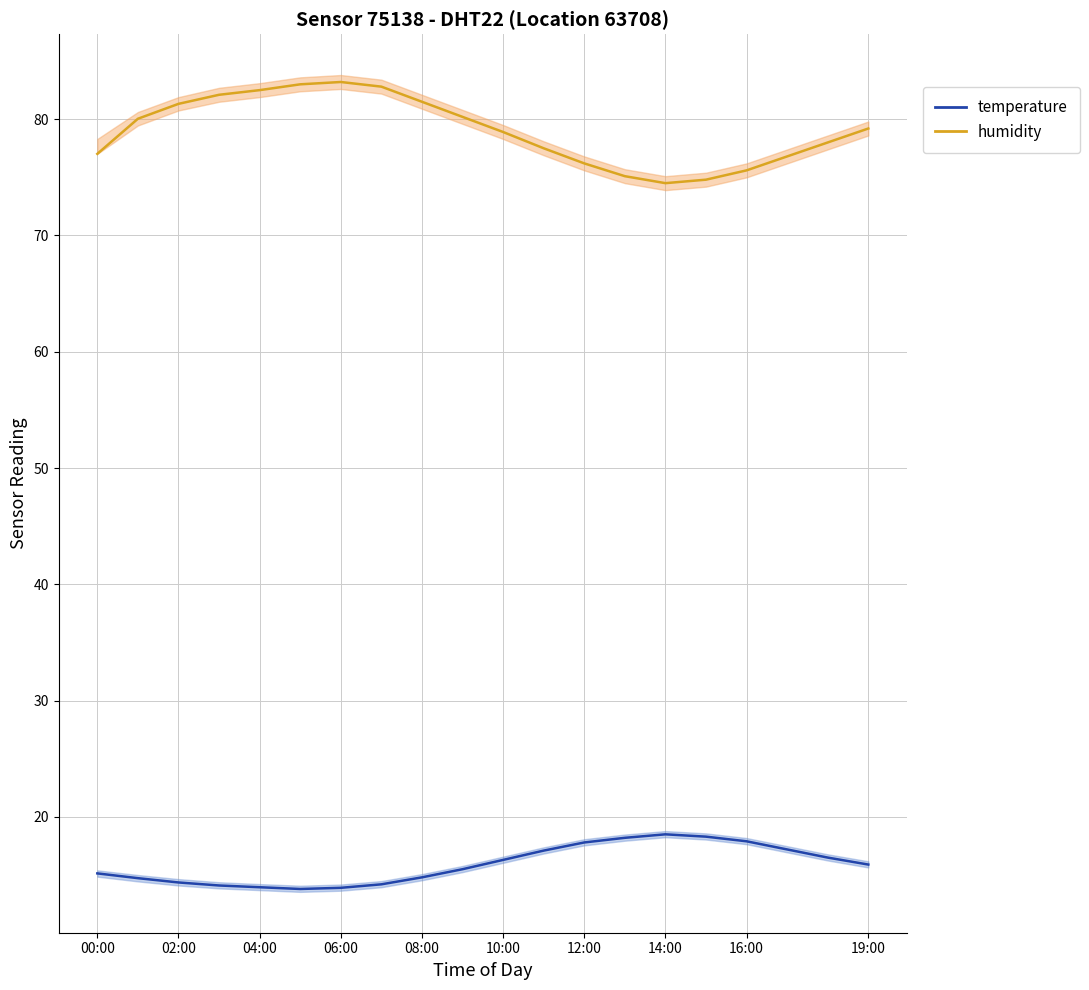

The temperature series shows 19.0 at 02:00. True or false?

False